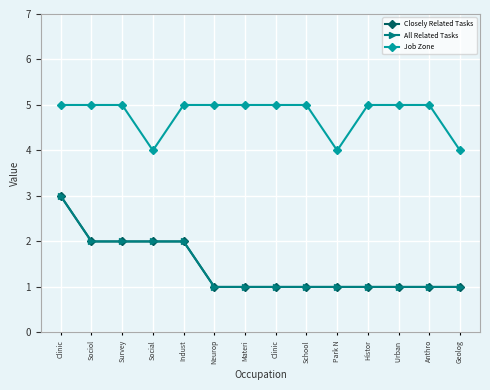

Does the chart have visible grid lines?

Yes